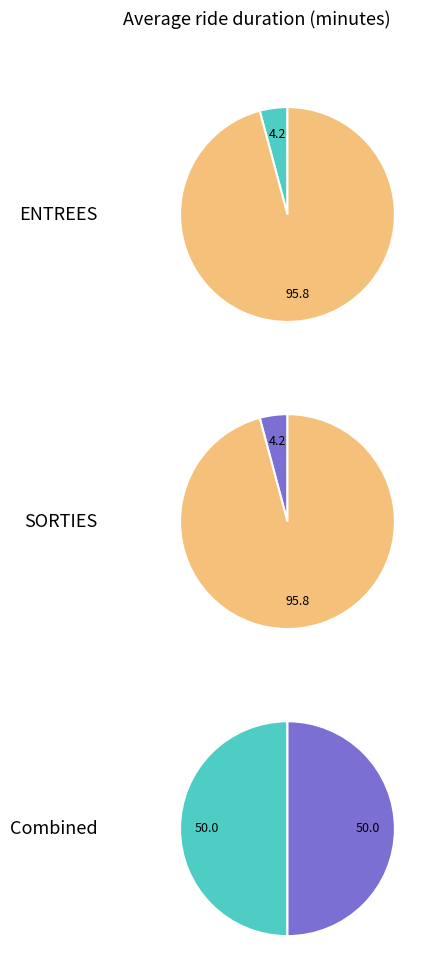

What percentage do ENTREES and SORTIES together represent?

100.0%